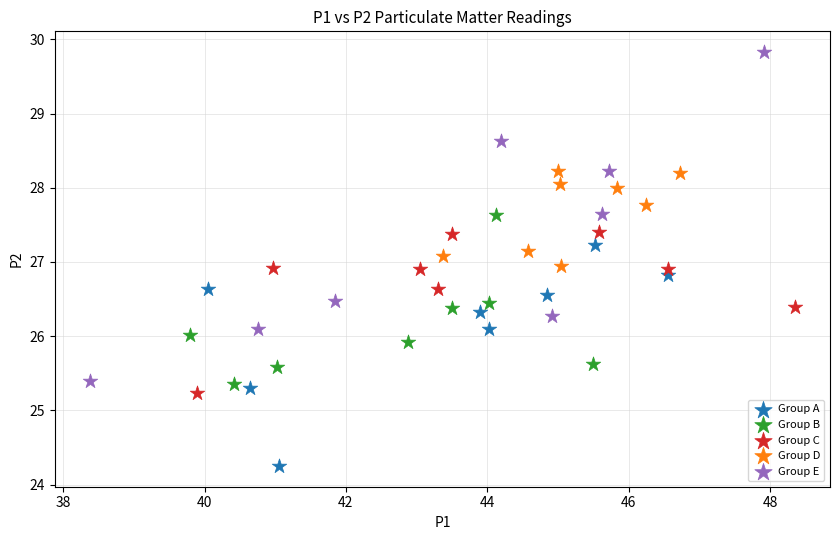

Which series has the widest spread of Y values?

Group E